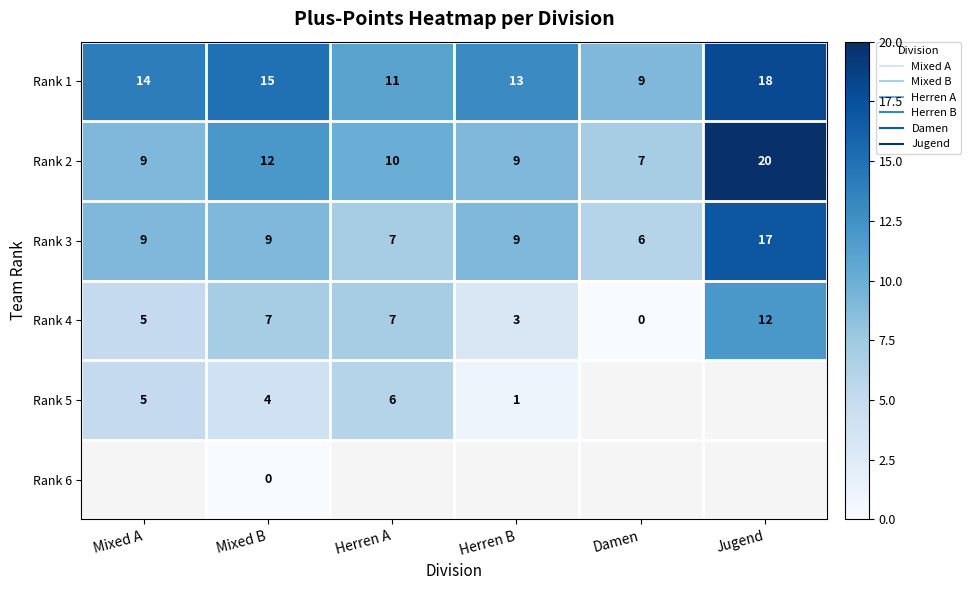

Count the Rank 1 values in the range 11 to 15.

4